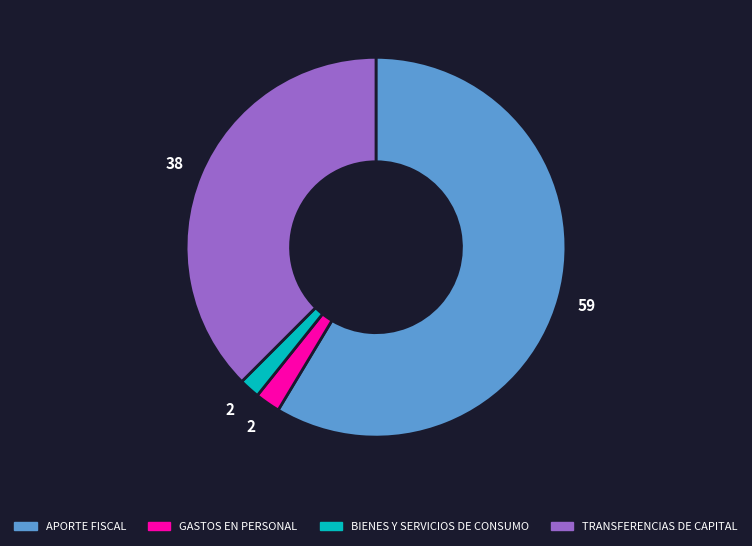

Between TRANSFERENCIAS DE CAPITAL and GASTOS EN PERSONAL, which is larger?

TRANSFERENCIAS DE CAPITAL